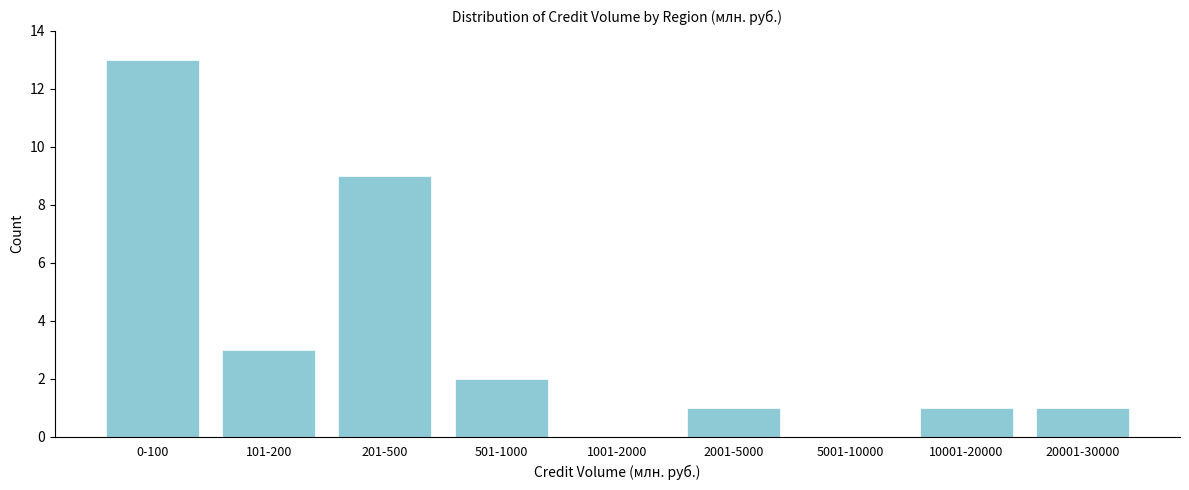

Reading left to right, extract all data points from this chart.

0-100=13	101-200=3	201-500=9	501-1000=2	1001-2000=0	2001-5000=1	5001-10000=0	10001-20000=1	20001-30000=1